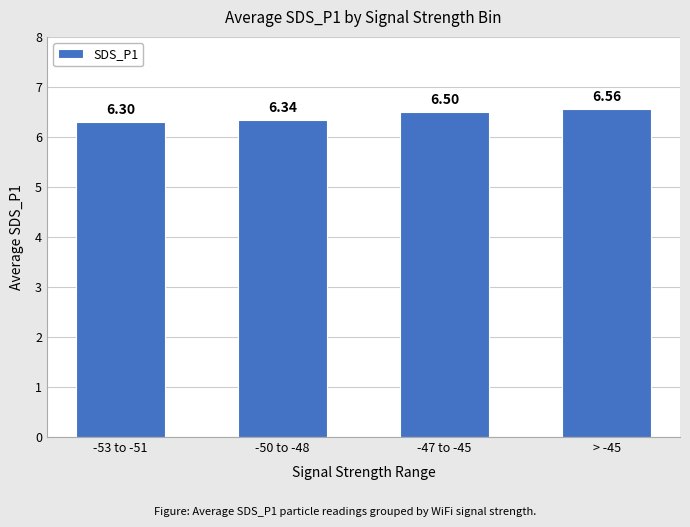

What is the sum of the values at -47 to -45 and > -45?

13.1